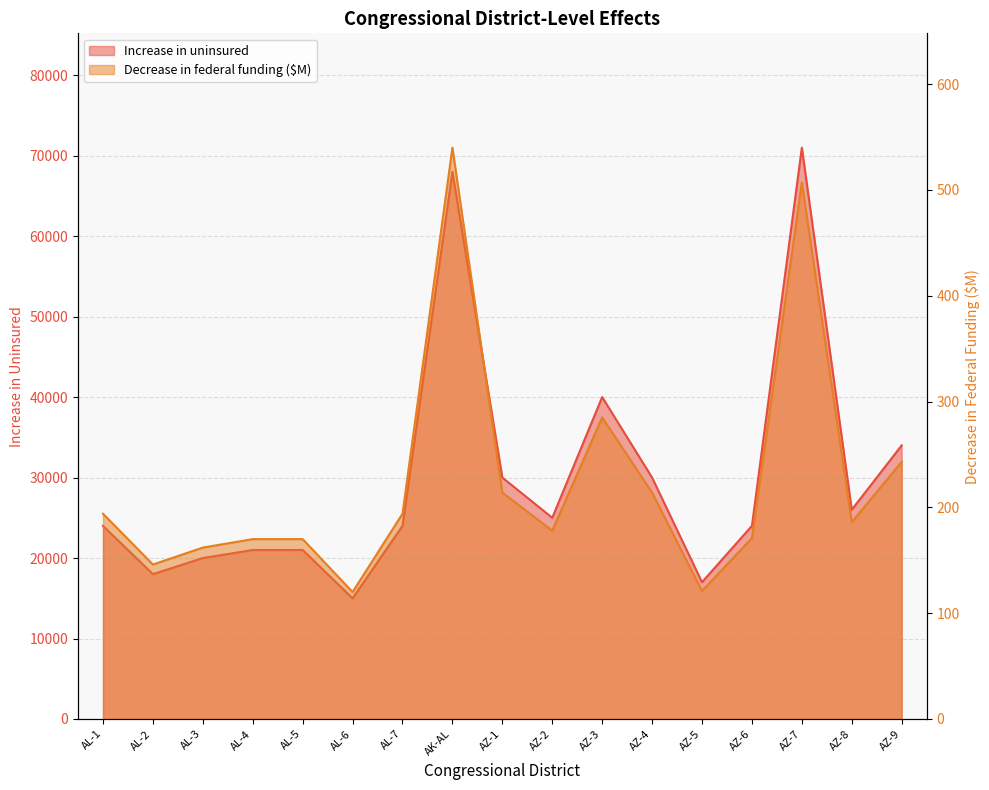

True or false: Decrease in federal funding and Increase in uninsured cross at least once.

False